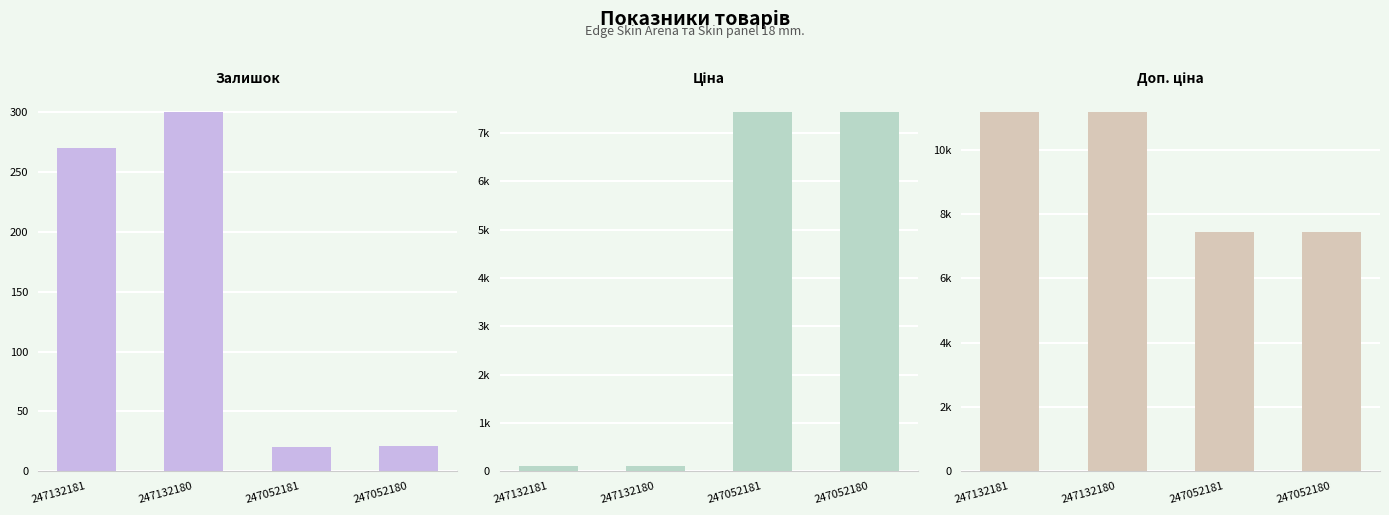

The value of Доп. ціна at 247052180 is 7436.2. True or false?

True